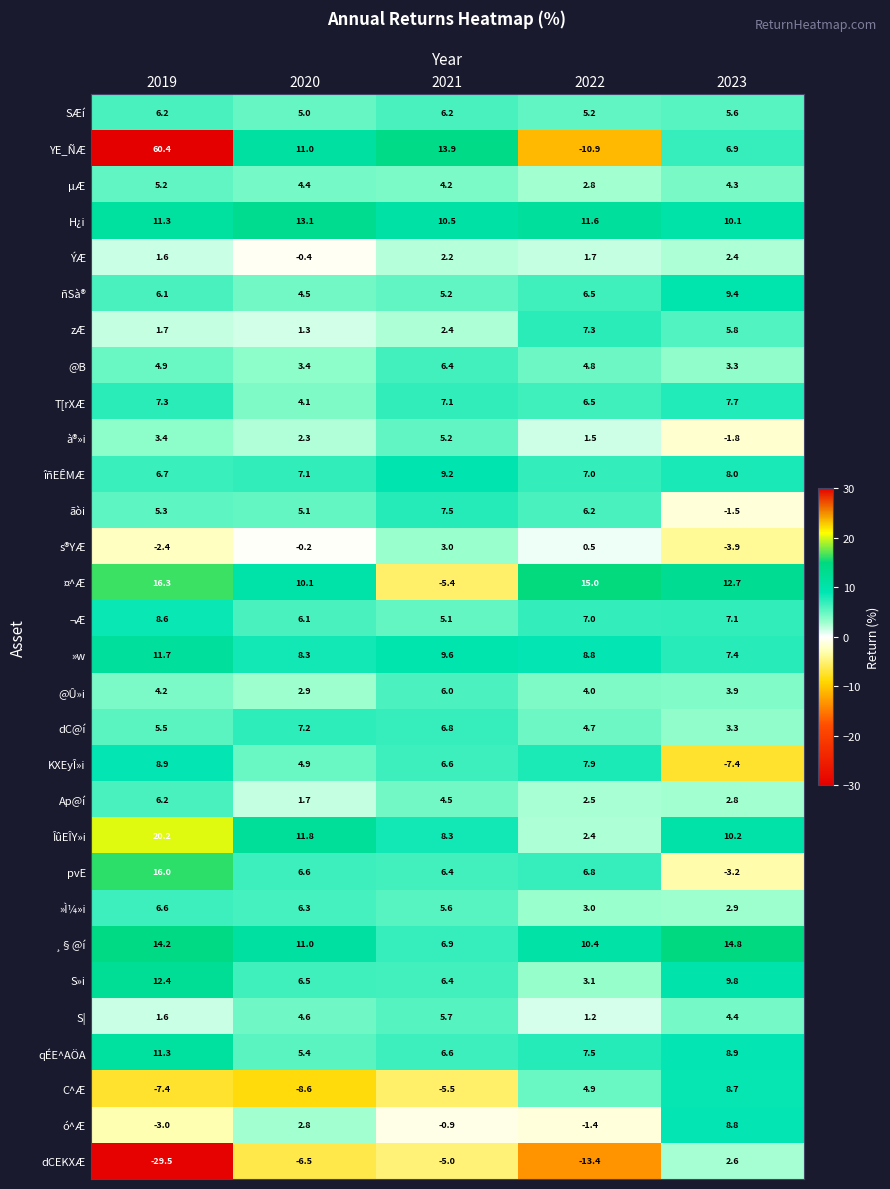

Is the value of ÎûEÎY»i at 2022 greater than the value of »w at 2019?

No